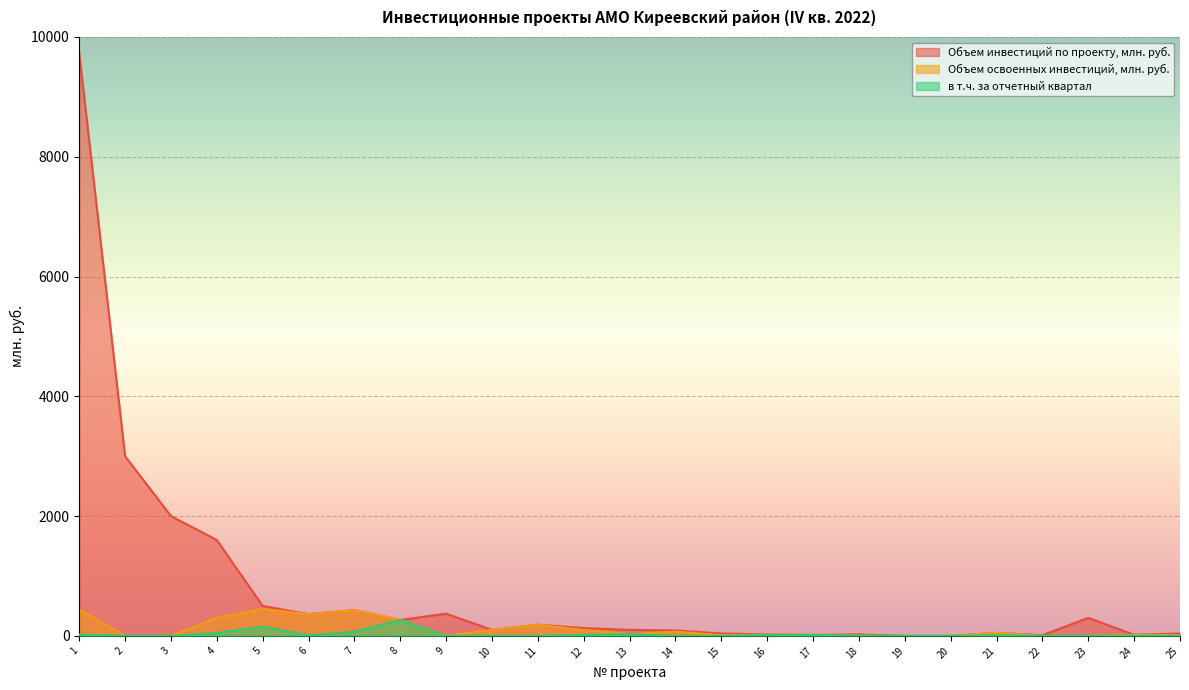

At which label does Объем инвестиций по проекту, млн. руб. first exceed 100?

1